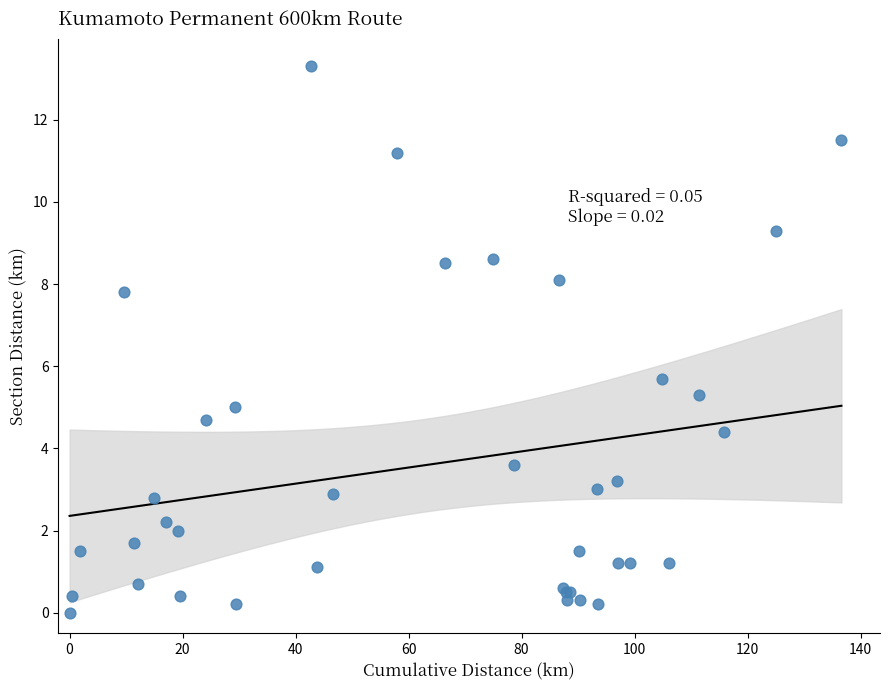

What Y value in the scatter plot is closest to 6?

5.7